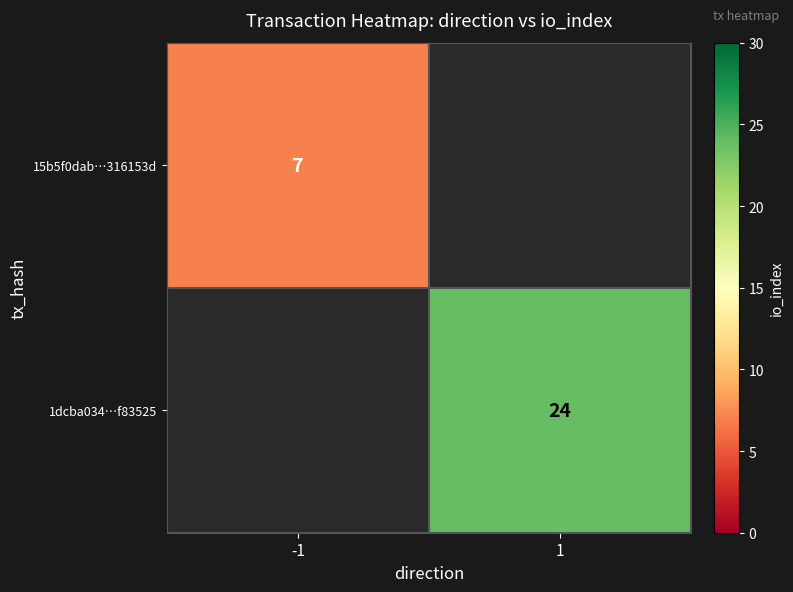

Is it true that 1dcba034…f83525 equals 24 at 1?

True